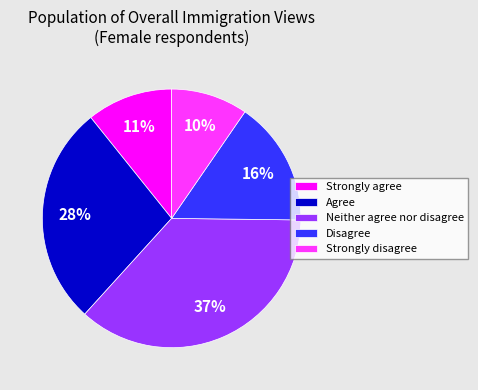

Rank the categories by value from highest to lowest.

Neither agree nor disagree, Agree, Disagree, Strongly agree, Strongly disagree